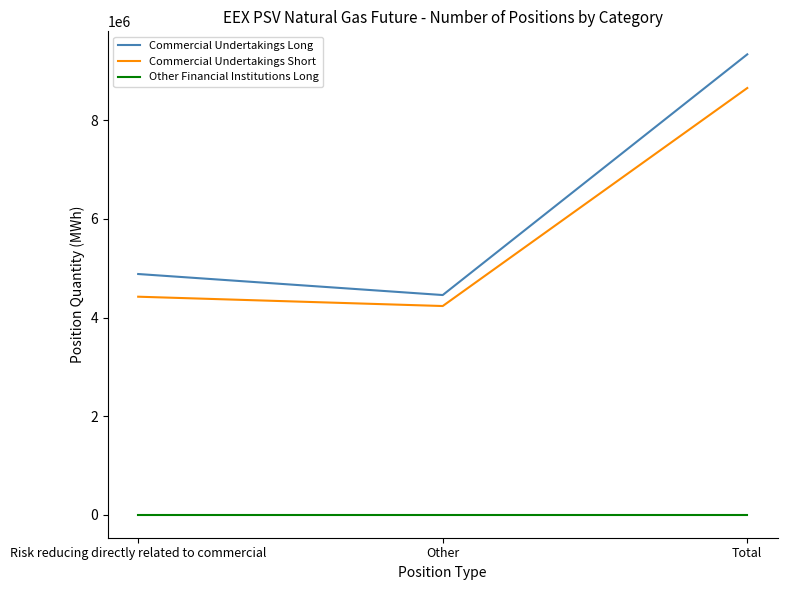

What is the minimum value for Commercial Undertakings Short?

4233192